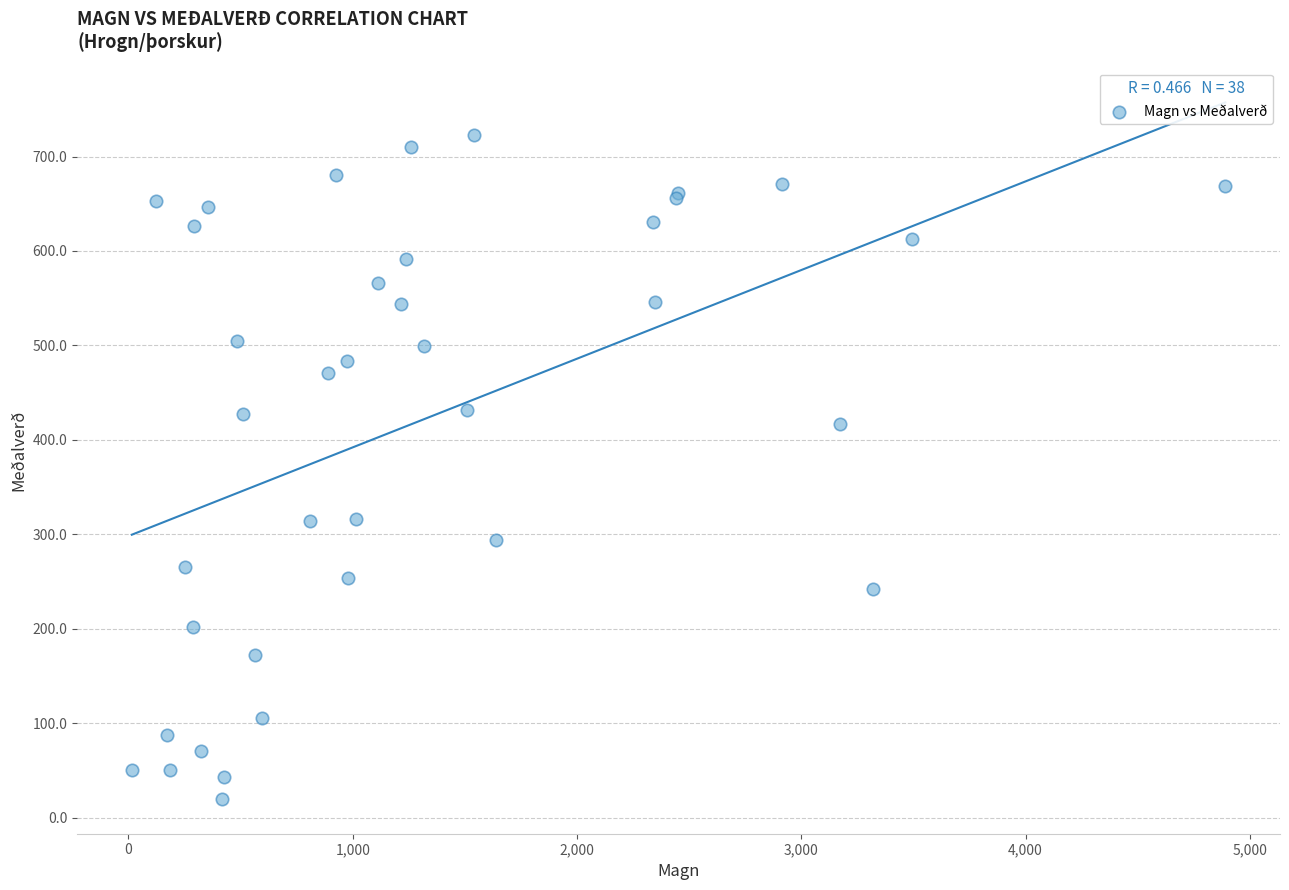

What Y value in the scatter plot is closest to 371?

416.9